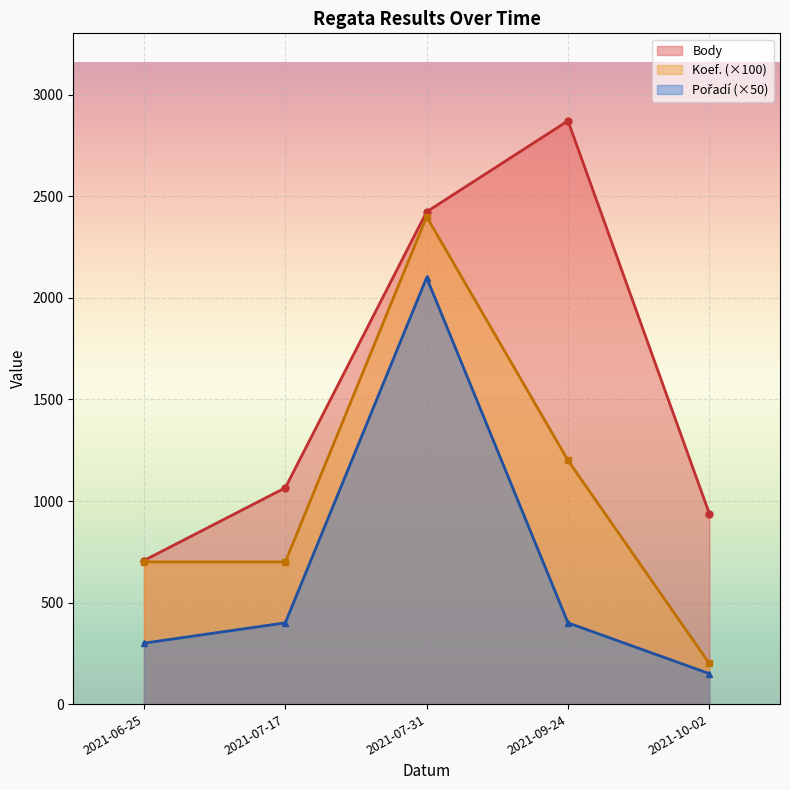

Does the chart display data point markers on the line(s)?

Yes